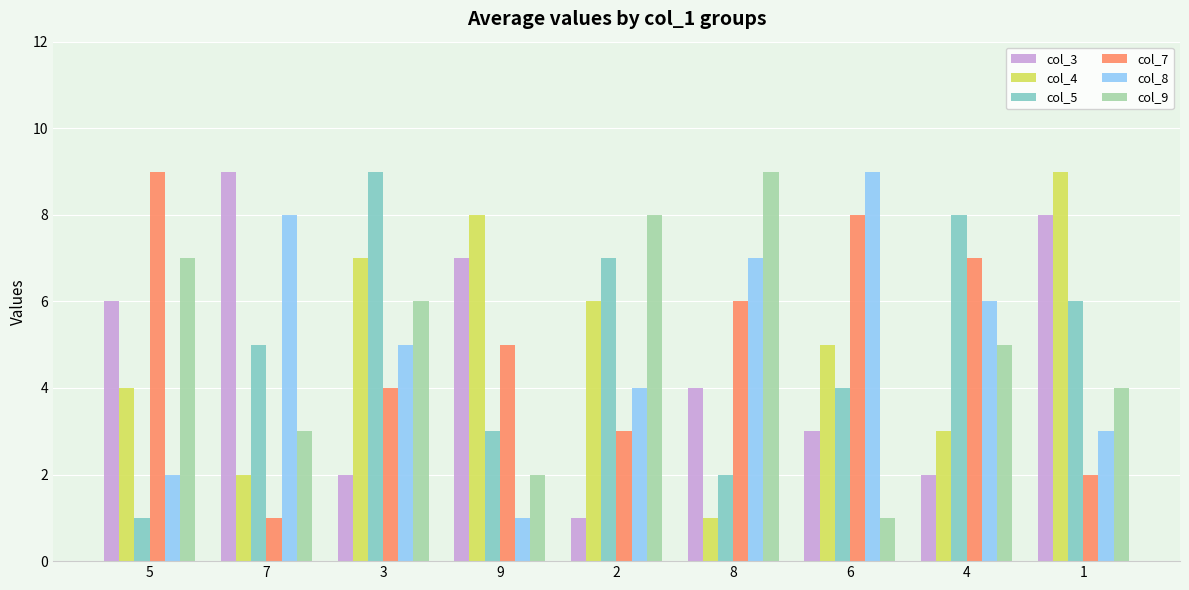

What is the label of the 2nd bar from the left?

7